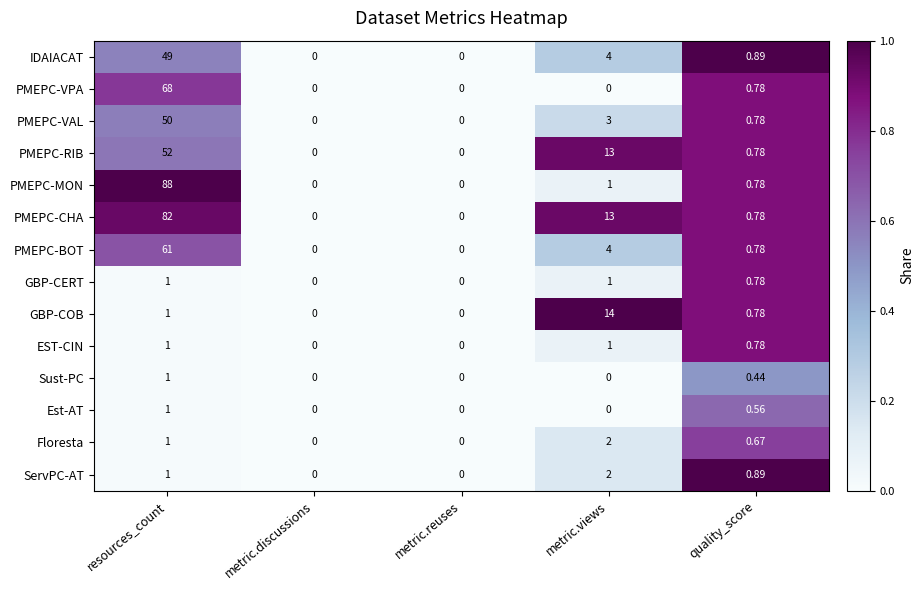

Which series has the largest total across all categories?

PMEPC-CHA